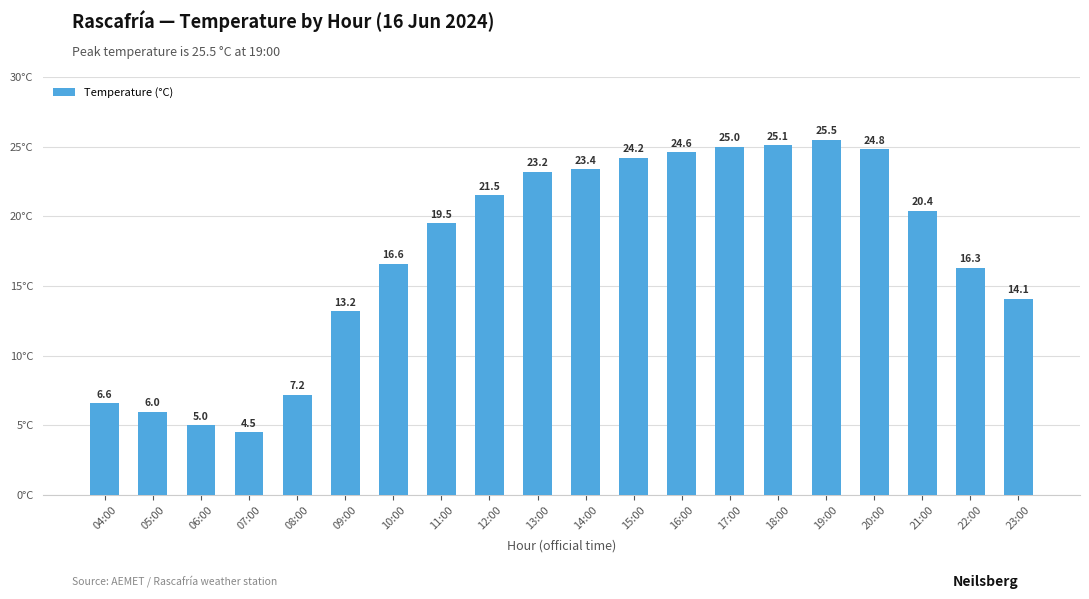

Rank the categories by value from lowest to highest.

07:00, 06:00, 05:00, 04:00, 08:00, 09:00, 23:00, 22:00, 10:00, 11:00, 21:00, 12:00, 13:00, 14:00, 15:00, 16:00, 20:00, 17:00, 18:00, 19:00